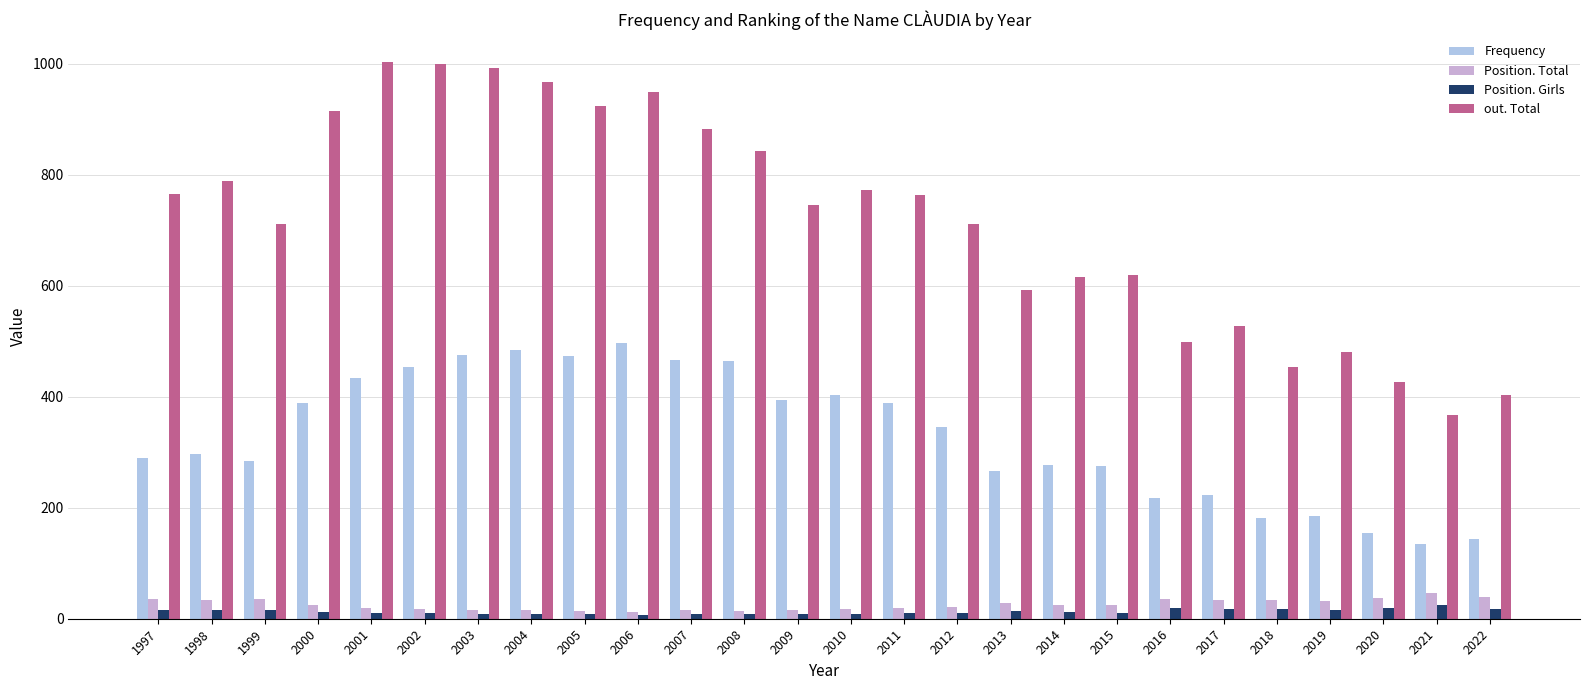

Is the value of out. Total at 2019 greater than the value of Position. Girls at 2006?

Yes